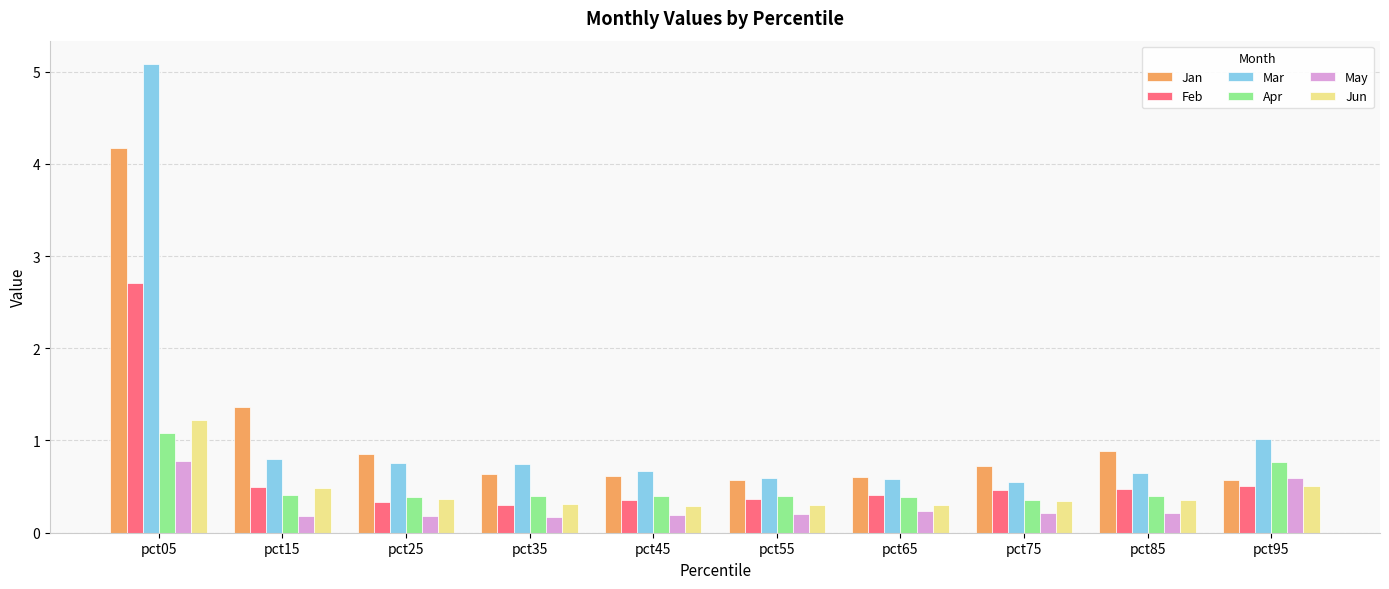

How many categories are shown in the chart?

10